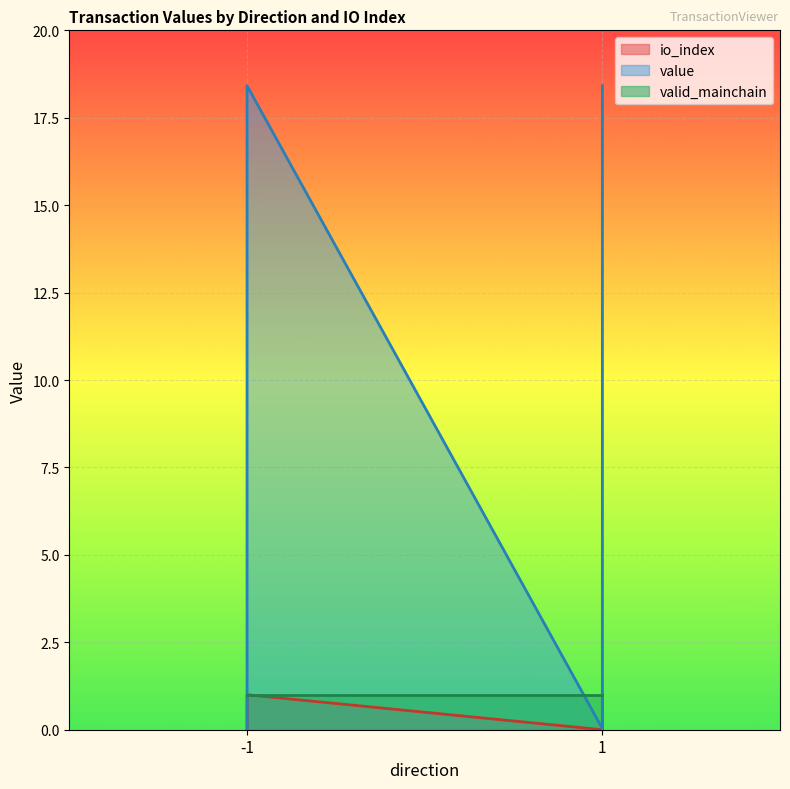

How many values in the value series are below 1?

2